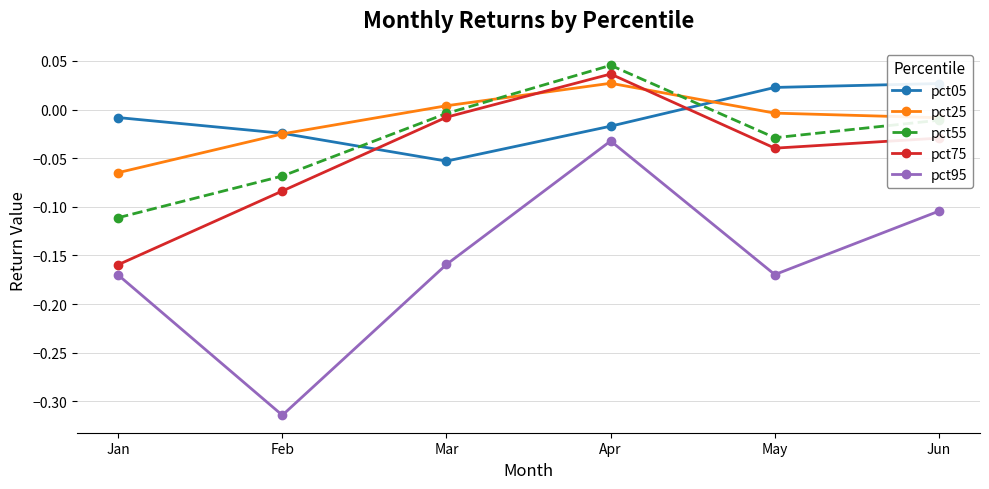

Which label corresponds to the smallest value in the chart?

Feb